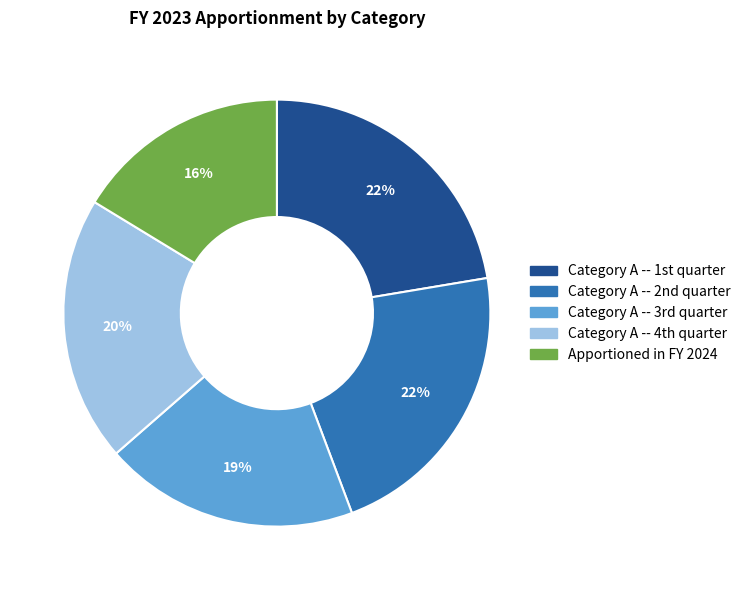

How many segments does this pie chart have?

5